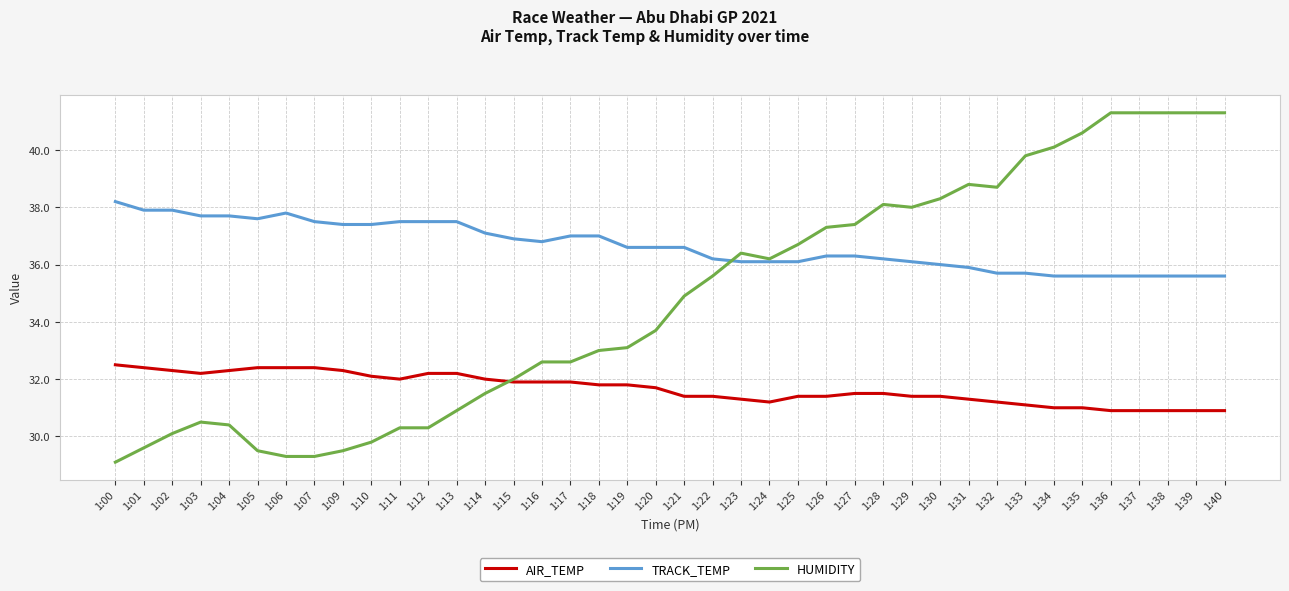

What are all the series names shown in the legend?

AIR_TEMP, TRACK_TEMP, HUMIDITY